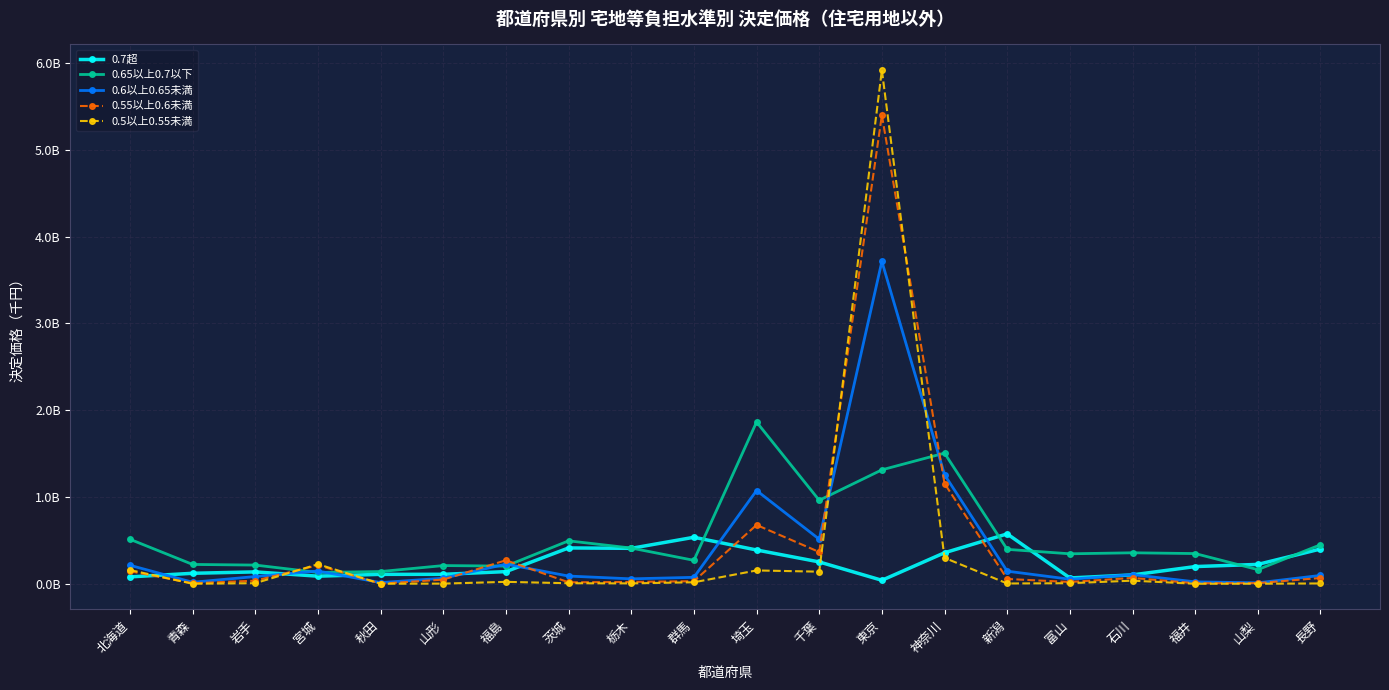

Is this an area chart (filled region under the line)?

No